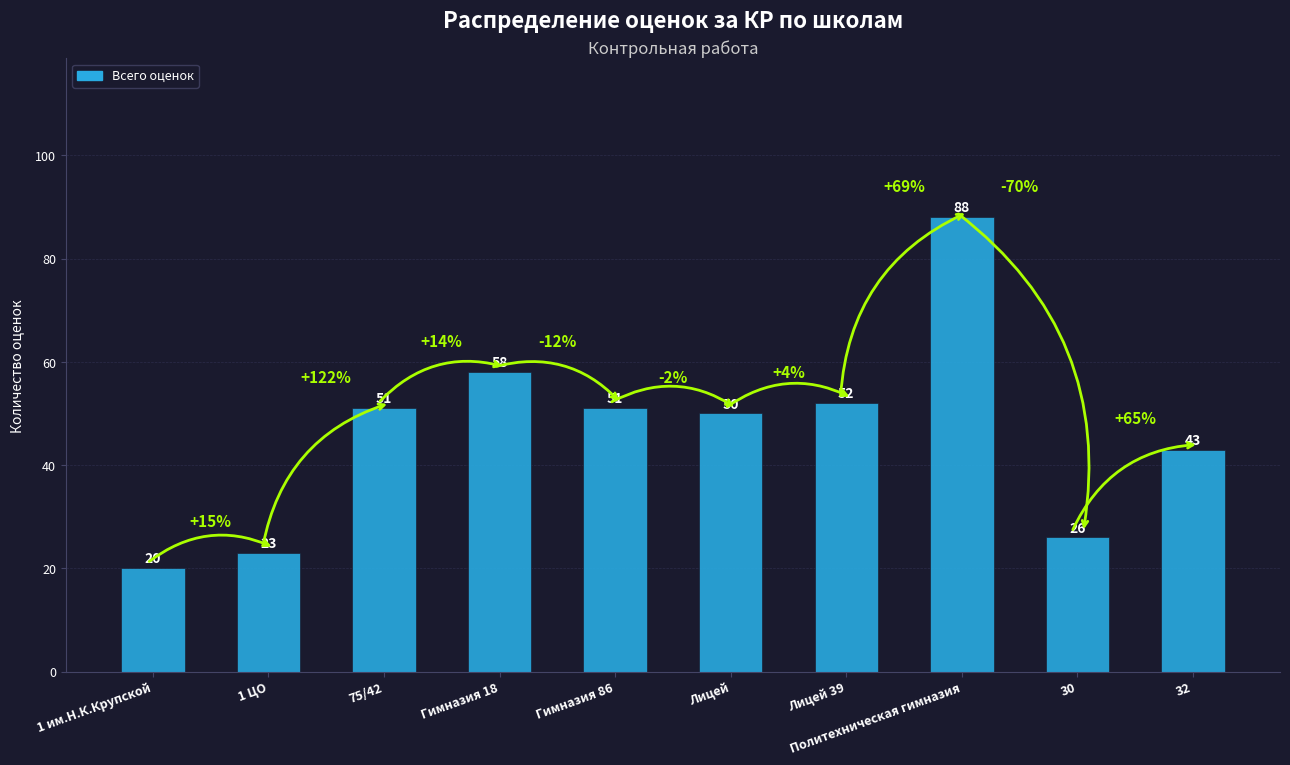

What is the value of the 9th bar from the left?

26